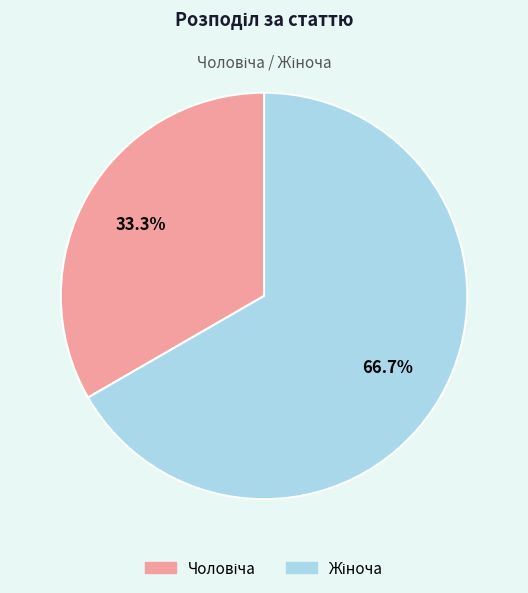

How many segments does this pie chart have?

2